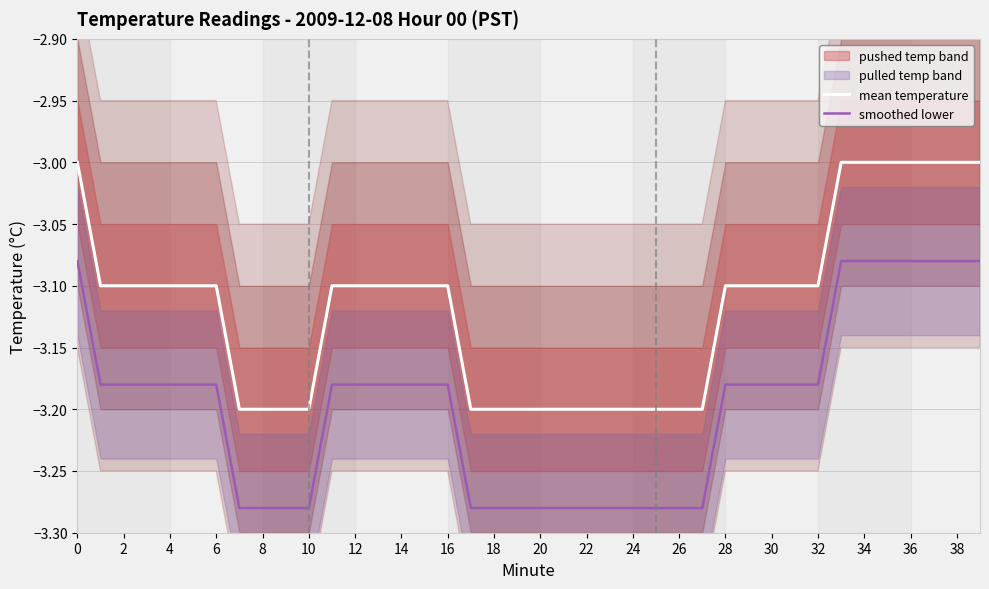

How many distinct data groups are displayed?

2